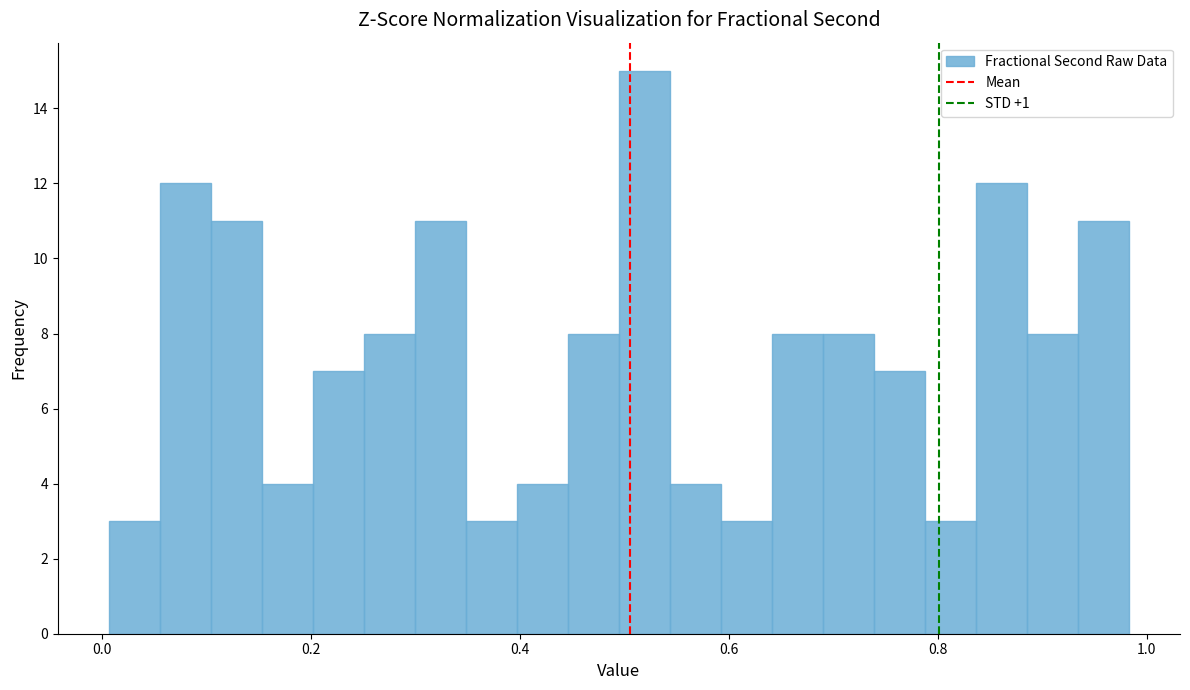

Around what value on the x-axis is the tallest bar? Give the approximate position of its centre, as read against the axis.

0.52